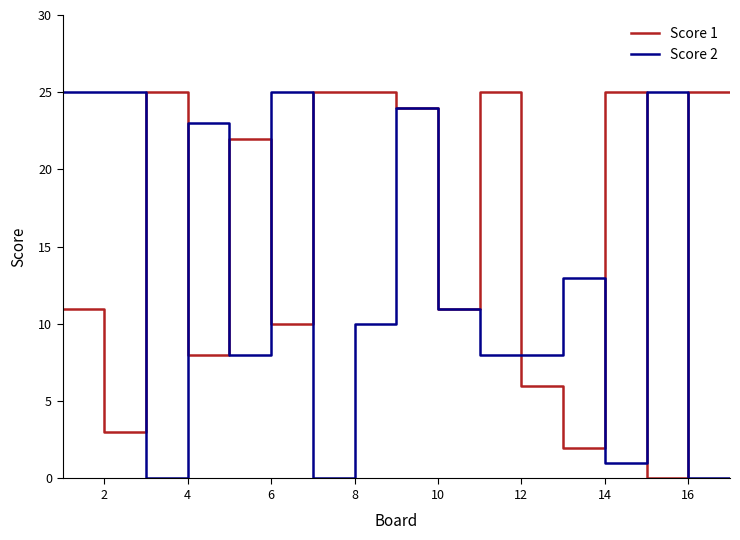

Reading left to right, extract all data points from this chart.

Score 1: 11	3	25	8	22	10	25	25	24	11	25	6	2	25	0	25	25
Score 2: 25	25	0	23	8	25	0	10	24	11	8	8	13	1	25	0	0